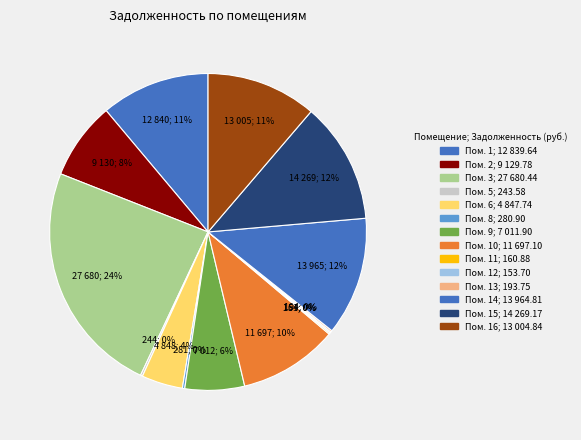

To the nearest percent, what is the difference between the largest and smallest slice percentages?

24%